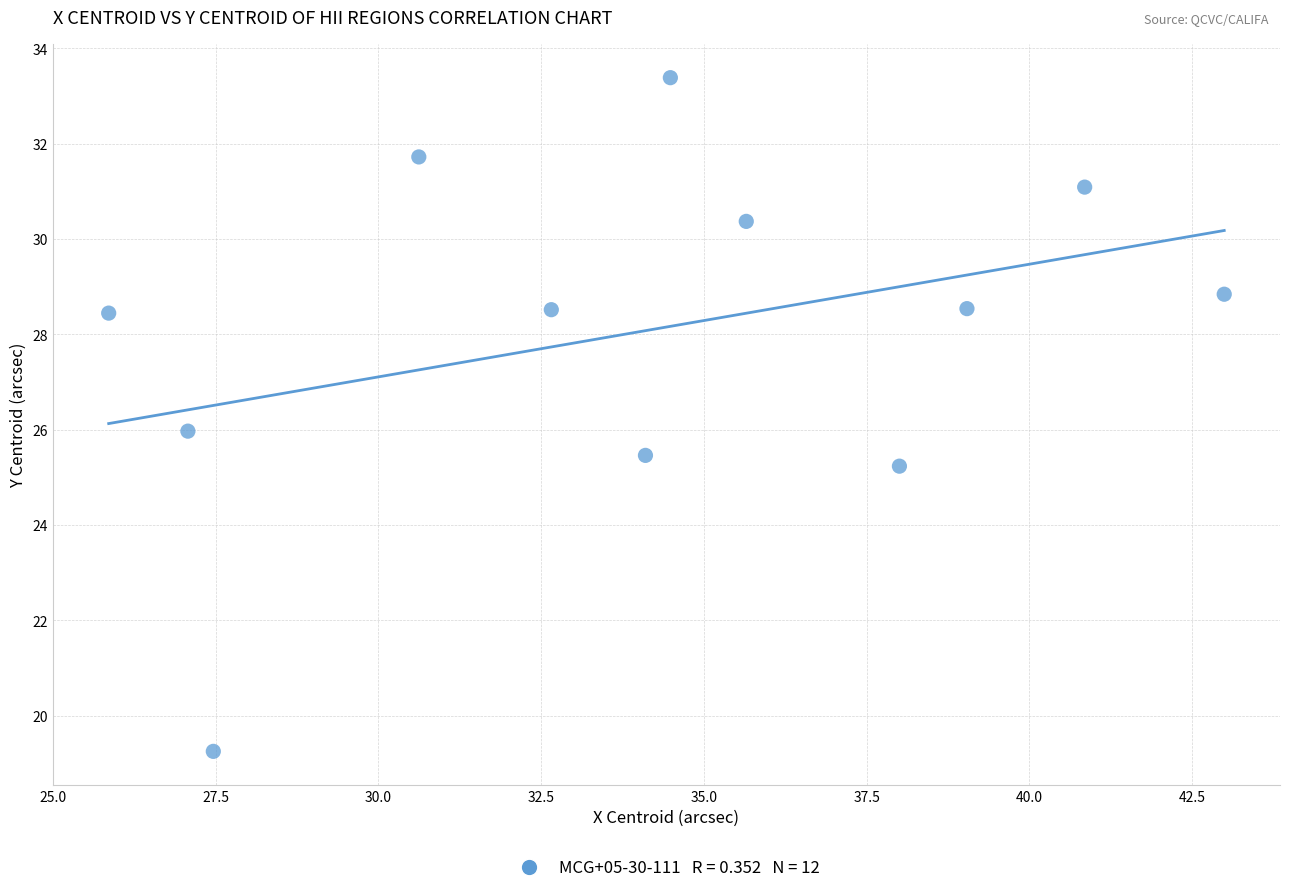

What is the range of Y values (max minus min)?

14.1